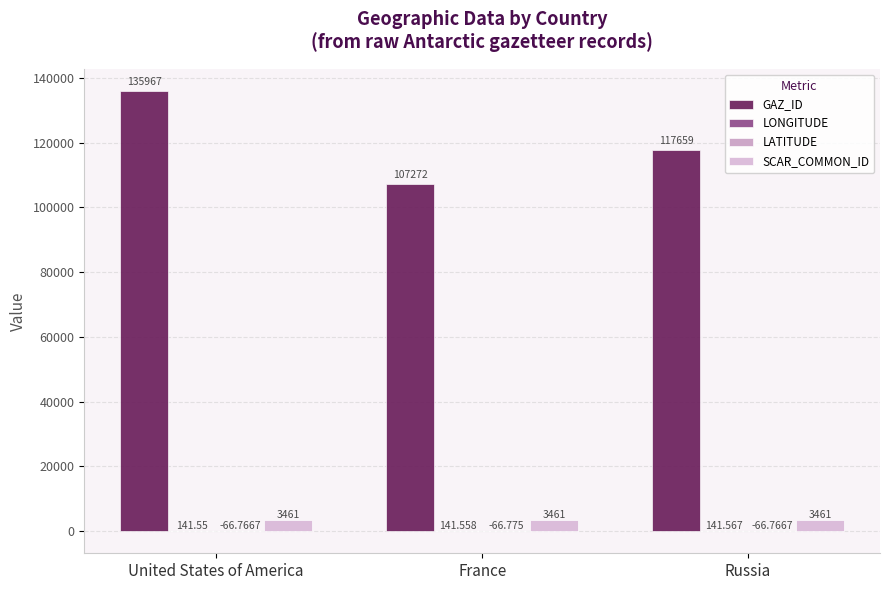

Reading right to left, list all the values displayed in this chart.

GAZ_ID: Russia=117659.0	France=107272.0	United States of America=135967.0
LONGITUDE: Russia=141.6	France=141.6	United States of America=141.6
LATITUDE: Russia=-66.8	France=-66.8	United States of America=-66.8
SCAR_COMMON_ID: Russia=3461.0	France=3461.0	United States of America=3461.0